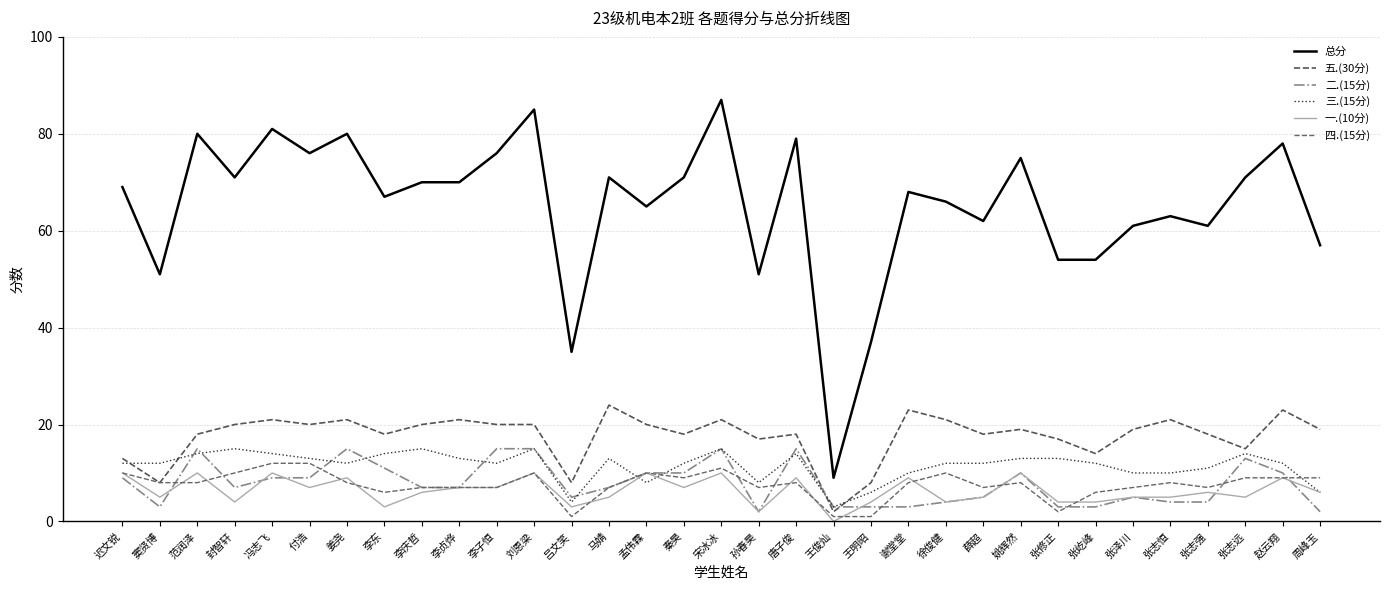

Is the value of 三.(15分) at 李东 greater than the value of 一.(10分) at 王明昭?

Yes